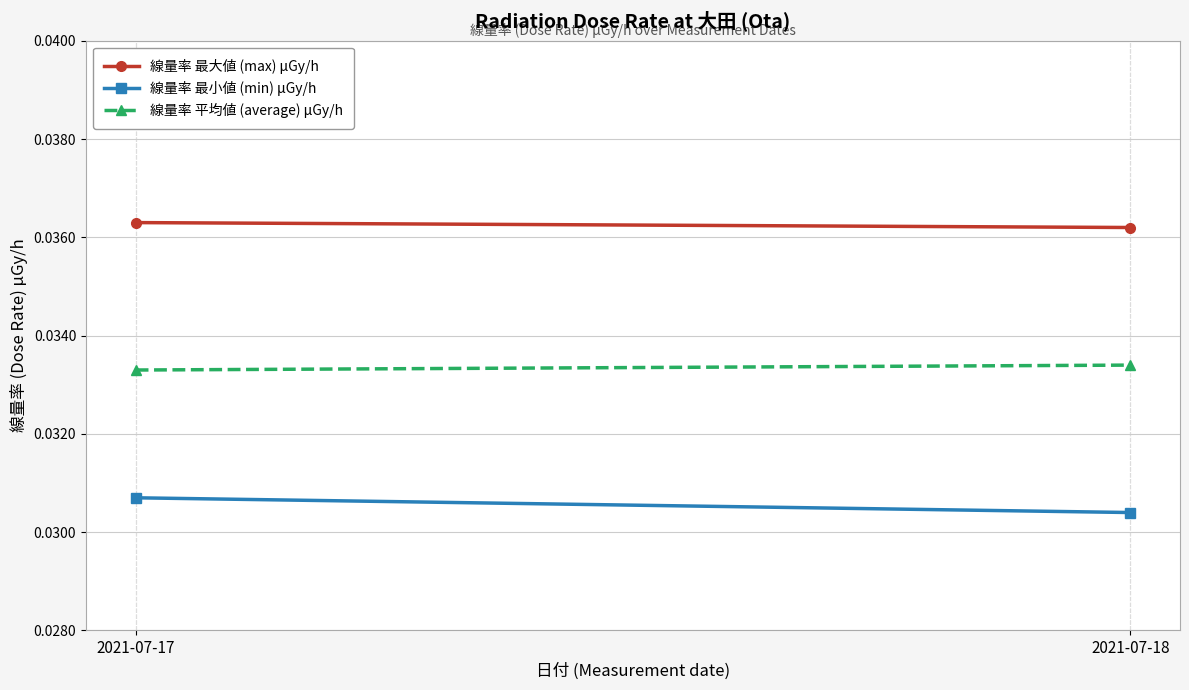

Which series changed the most between 2021-07-17 and 2021-07-18?

線量率 最小値 (min) μGy/h